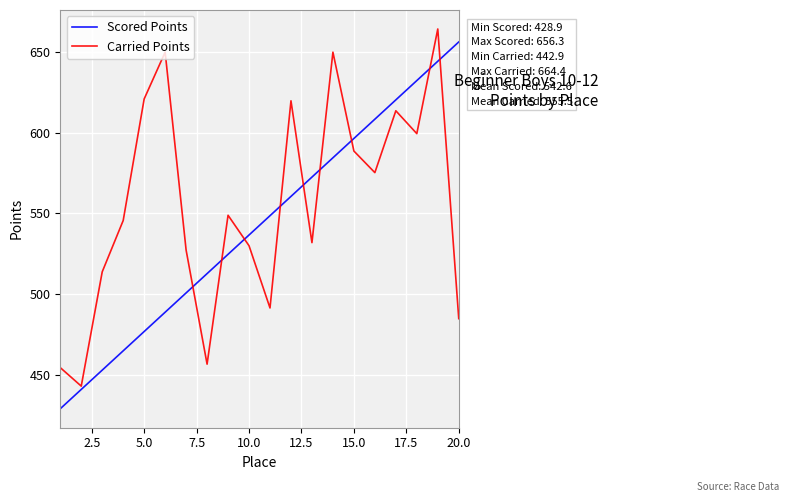

How many lines are shown in the chart?

2